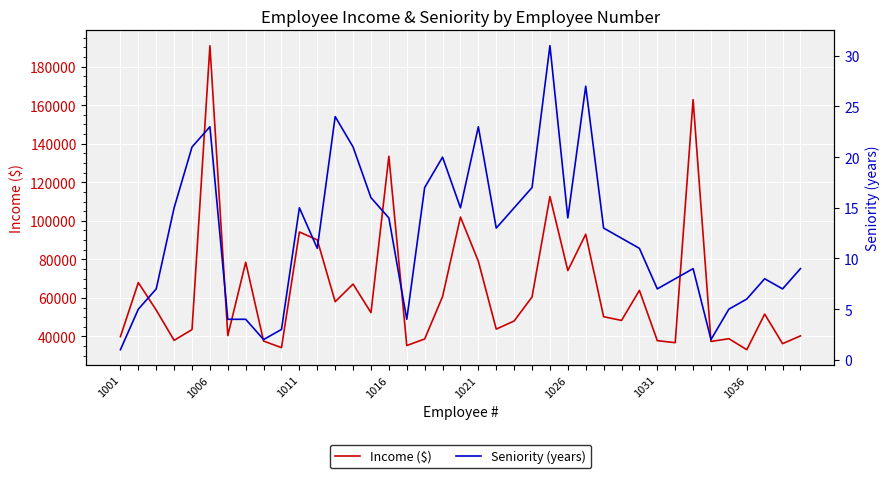

What is the label of the 5th point from the left?

1021